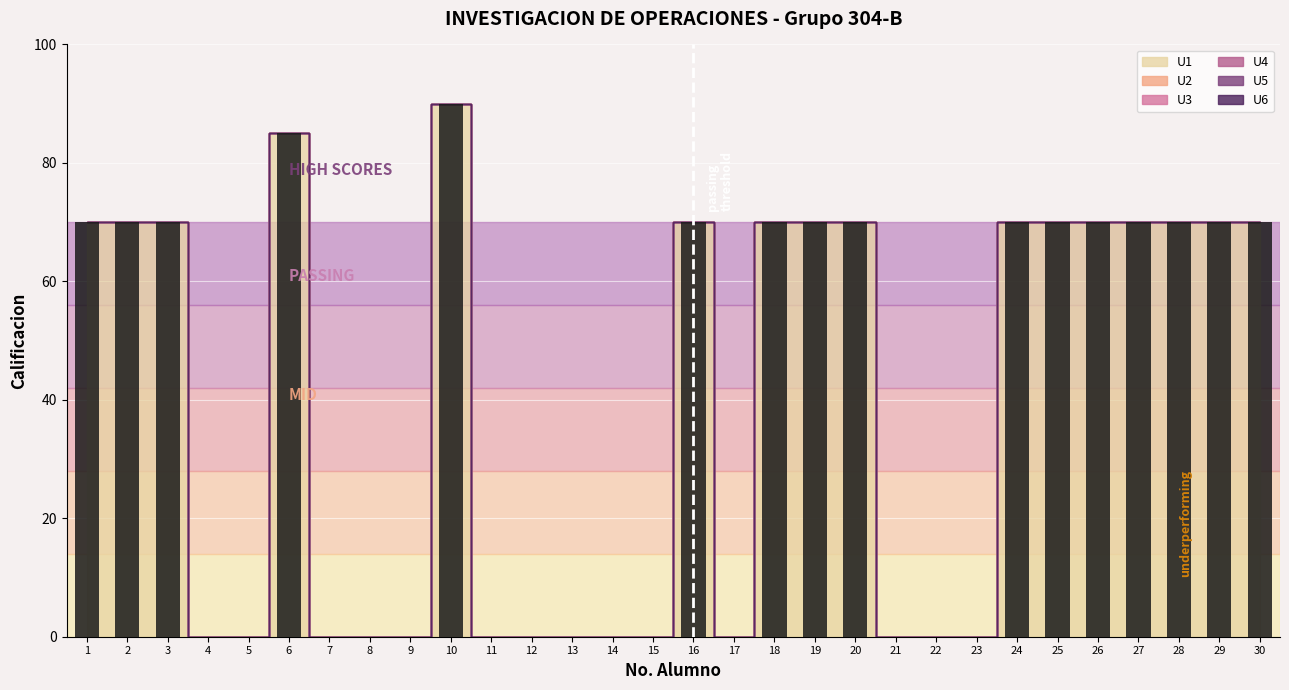

Which has a higher value, 29 or 12?

29